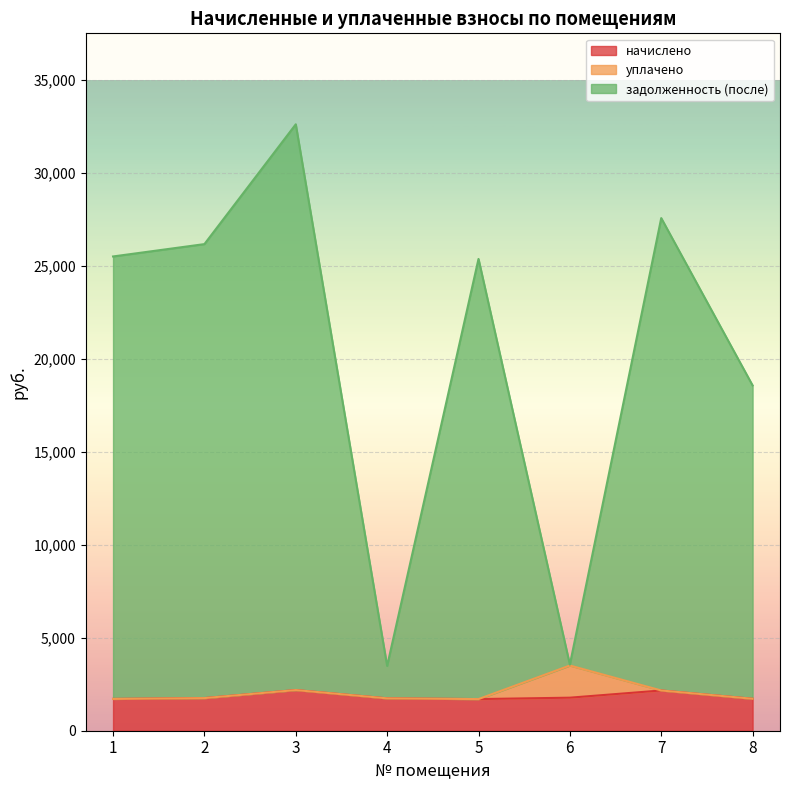

What is the total value across all series at 4?

3483.9